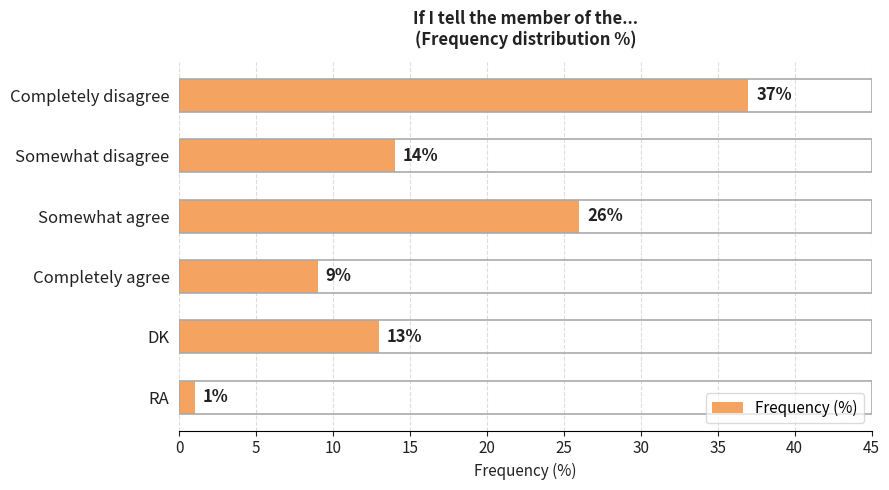

The chart shows a value of 37 at Completely disagree. True or false?

True